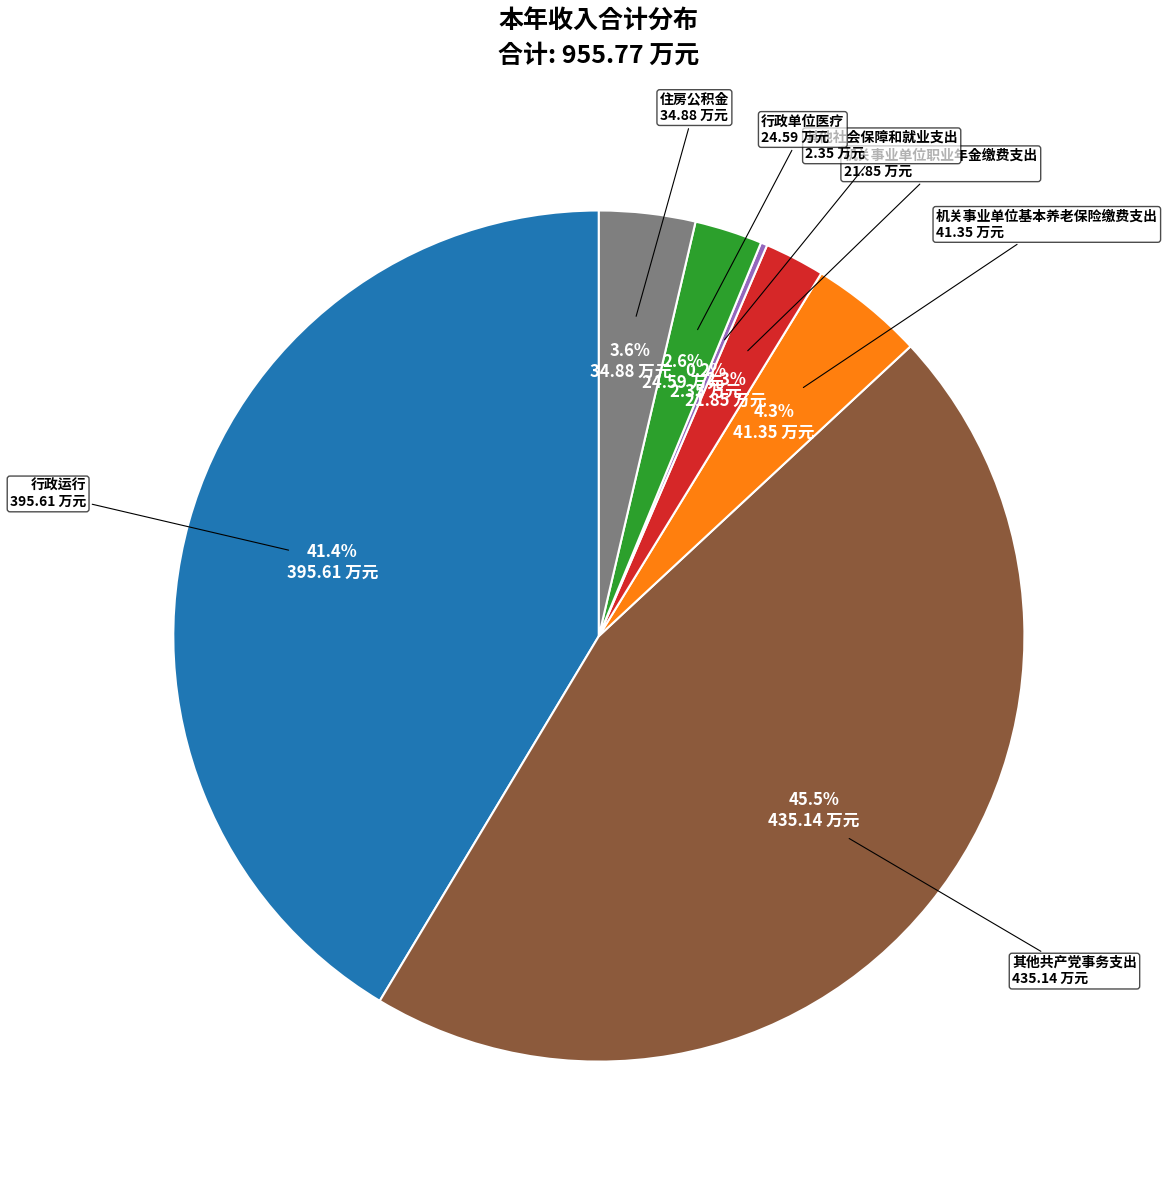

Is there any slice that represents more than half of the pie?

No